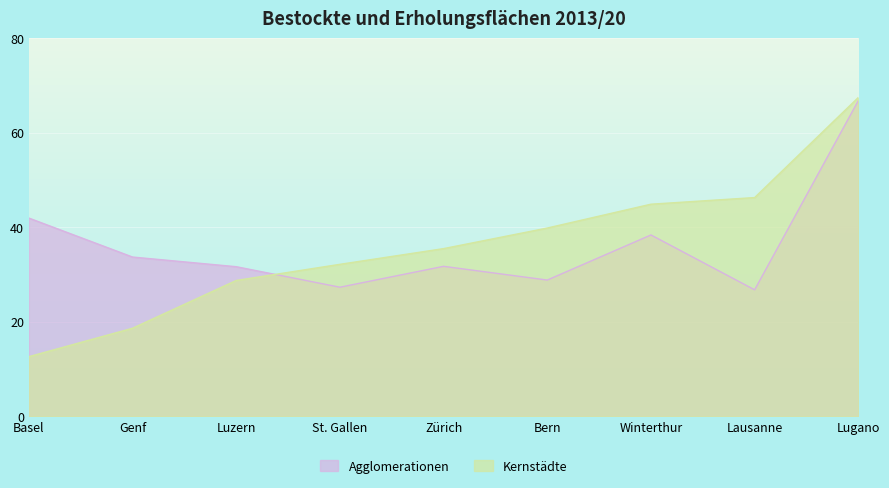

Does the chart display data point markers on the line(s)?

No